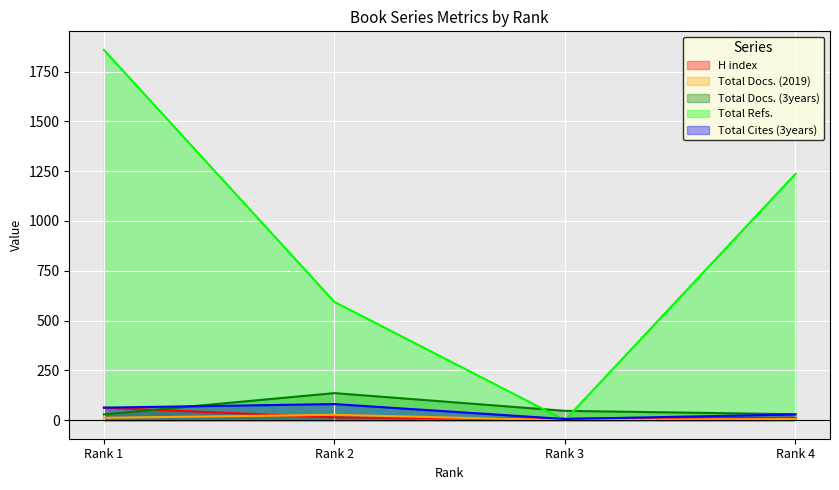

Which series changed the most between Rank 2 and Rank 3?

Total Refs.